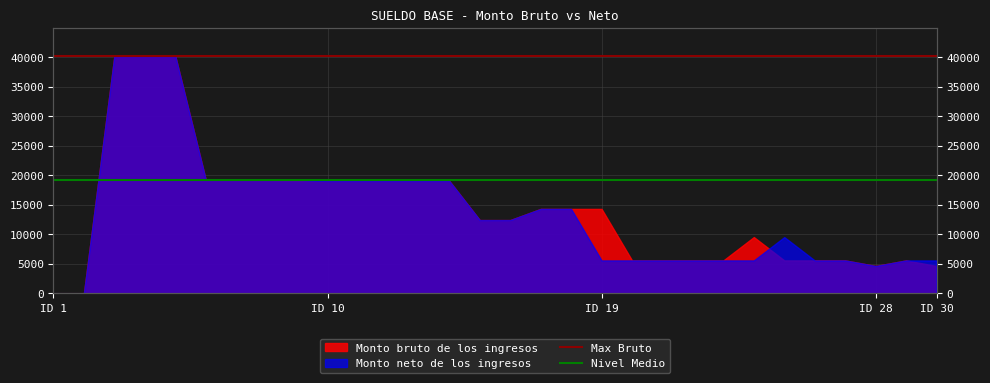

What is the value of the Max Bruto point at the 2nd from the left?

40208.9